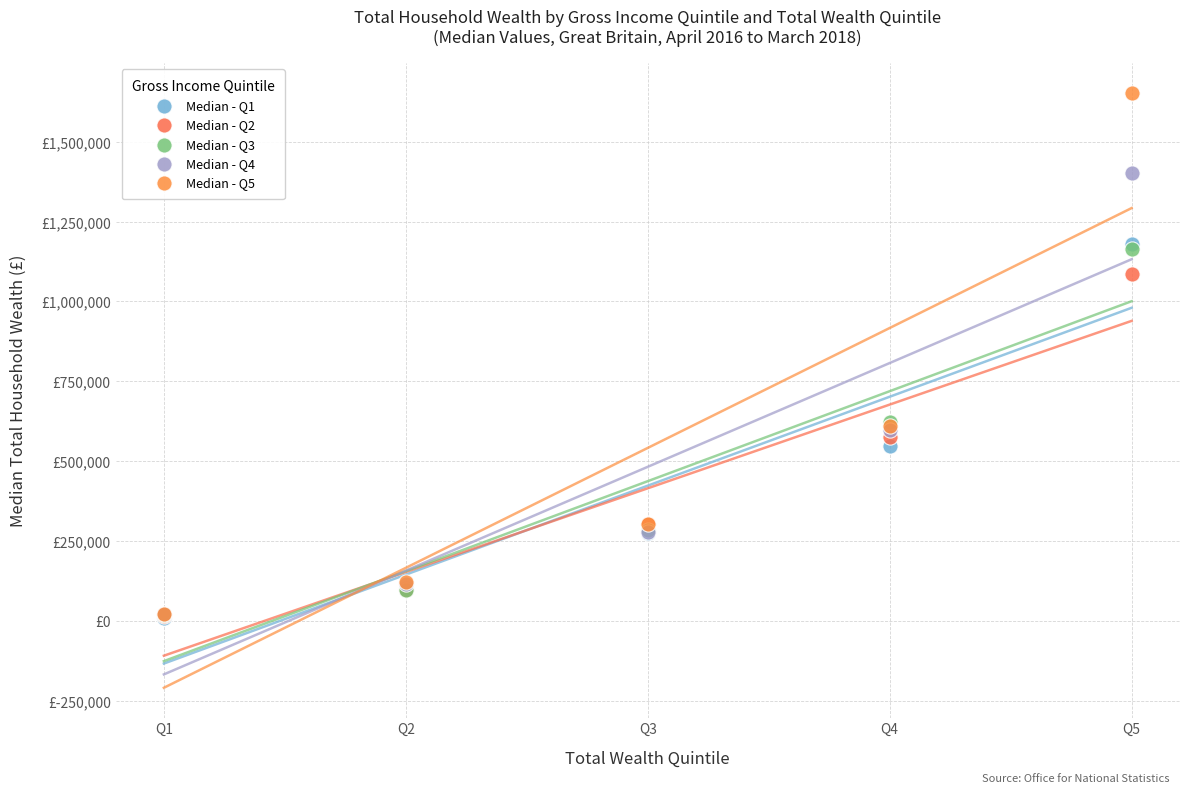

What are all the series names shown in the legend?

Median - Q1, Median - Q2, Median - Q3, Median - Q4, Median - Q5